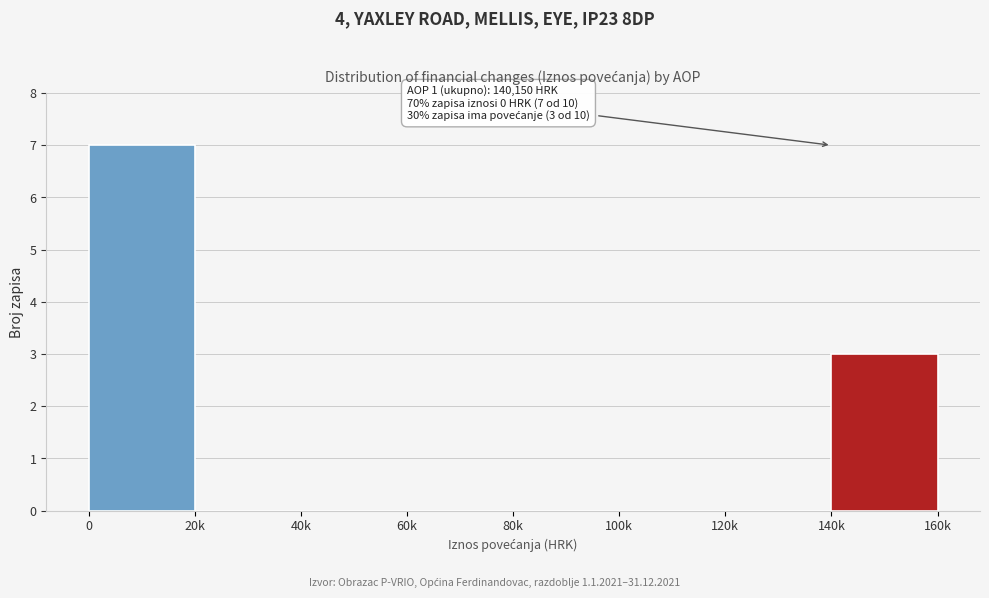

Reading left to right, what are all the values shown in this chart?

0=7	20k=0	40k=0	60k=0	80k=0	100k=0	120k=0	140k=3